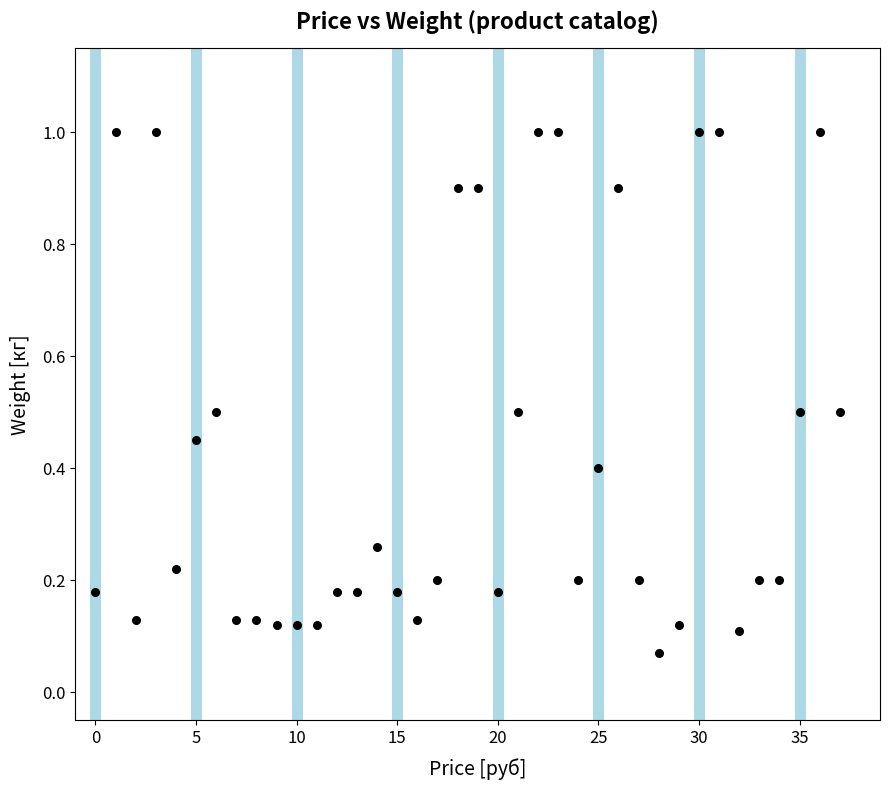

What is the range of Y values (max minus min)?

0.9